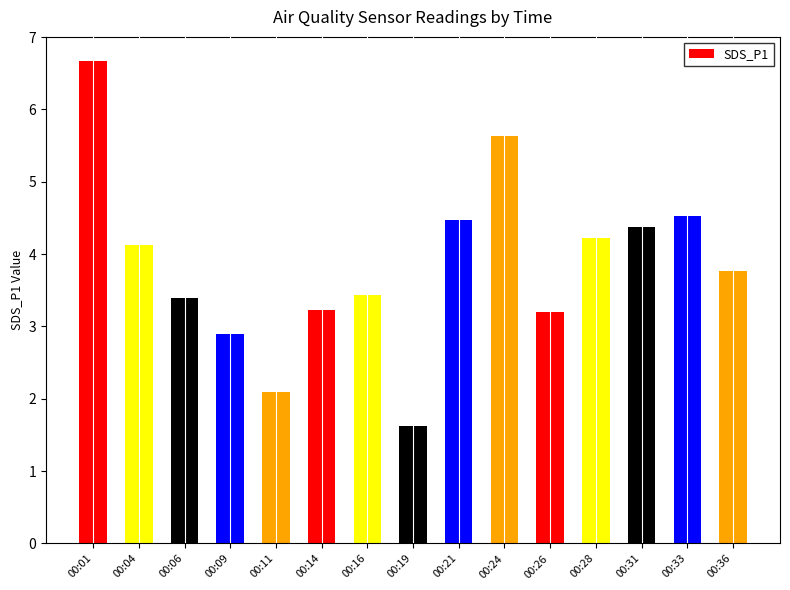

The chart shows a value of 6.7 at 00:01. True or false?

True